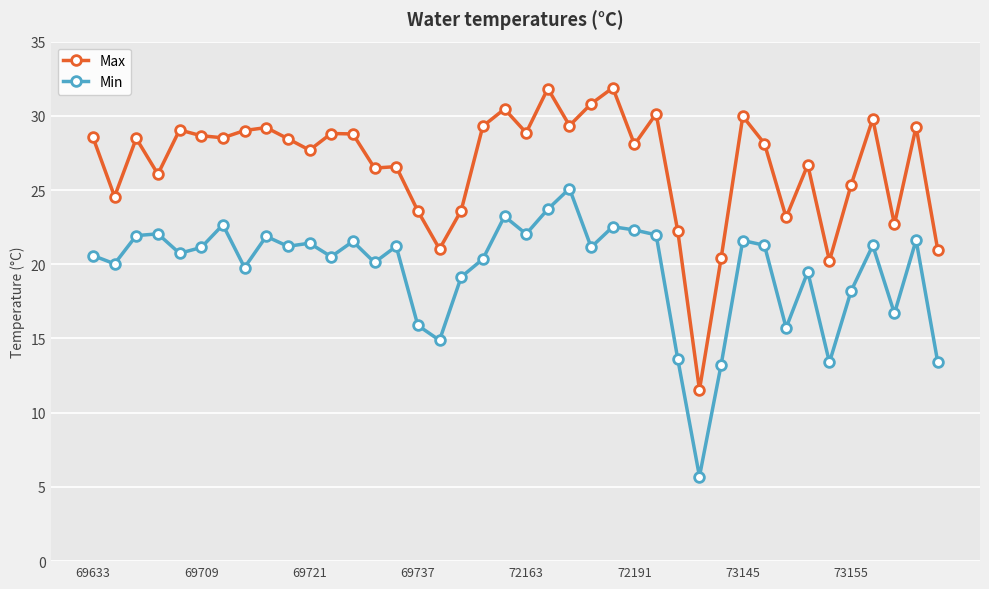

Rank the series by their maximum value, from highest to lowest.

Max, Min